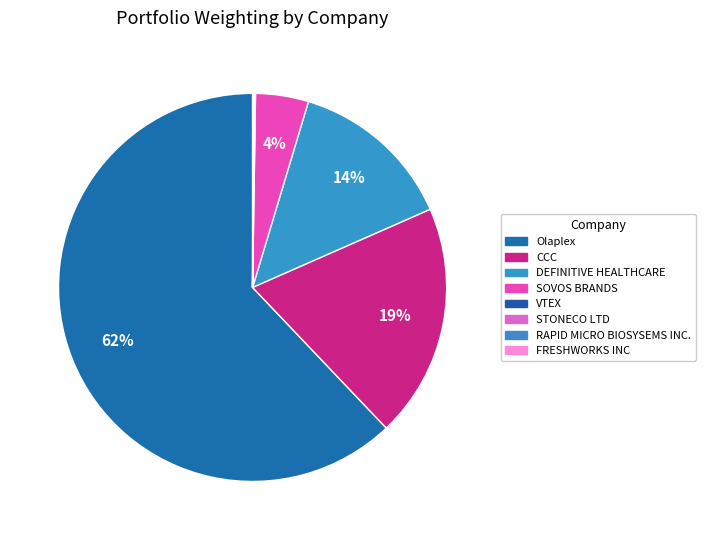

Does STONECO LTD represent more than half of the total?

No